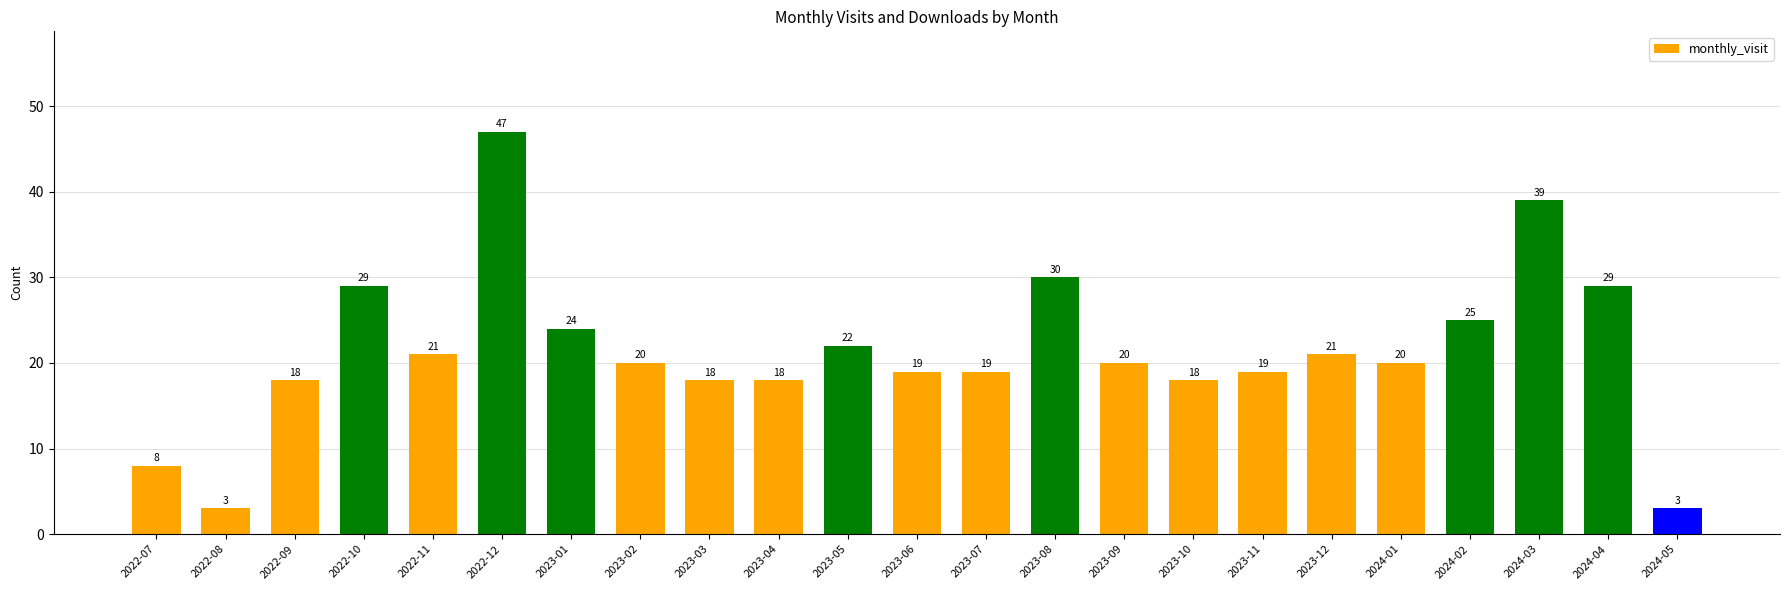

Reading left to right, extract all data points from this chart.

8	3	18	29	21	47	24	20	18	18	22	19	19	30	20	18	19	21	20	25	39	29	3